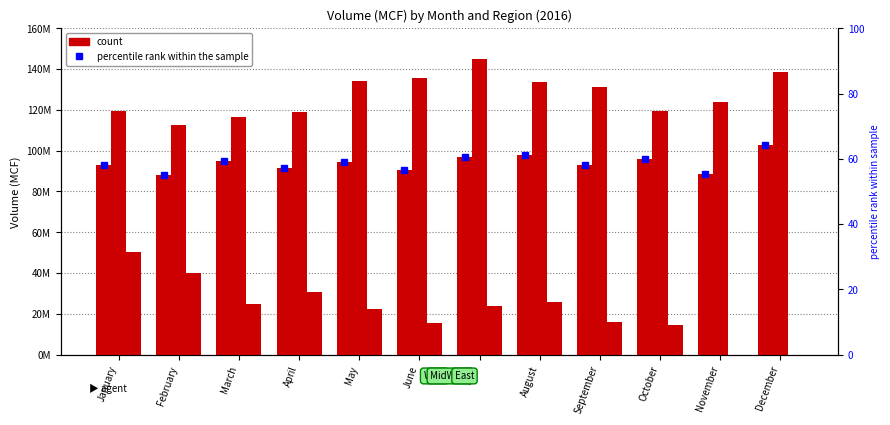

How many groups of bars are there?

12